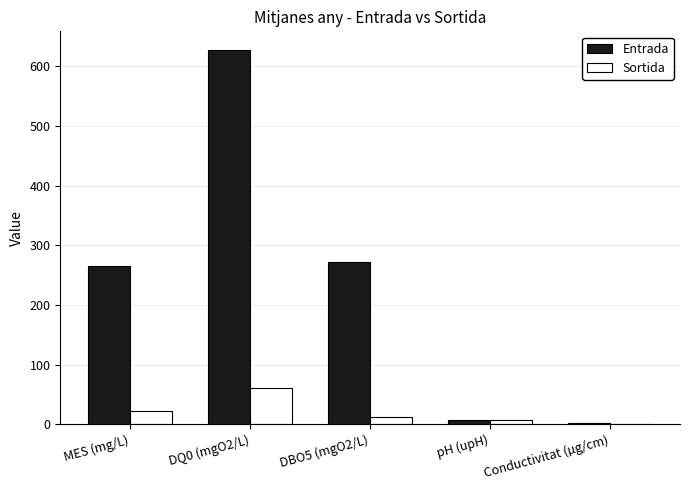

Is it true that Entrada equals 53.2 at MES (mg/L)?

False